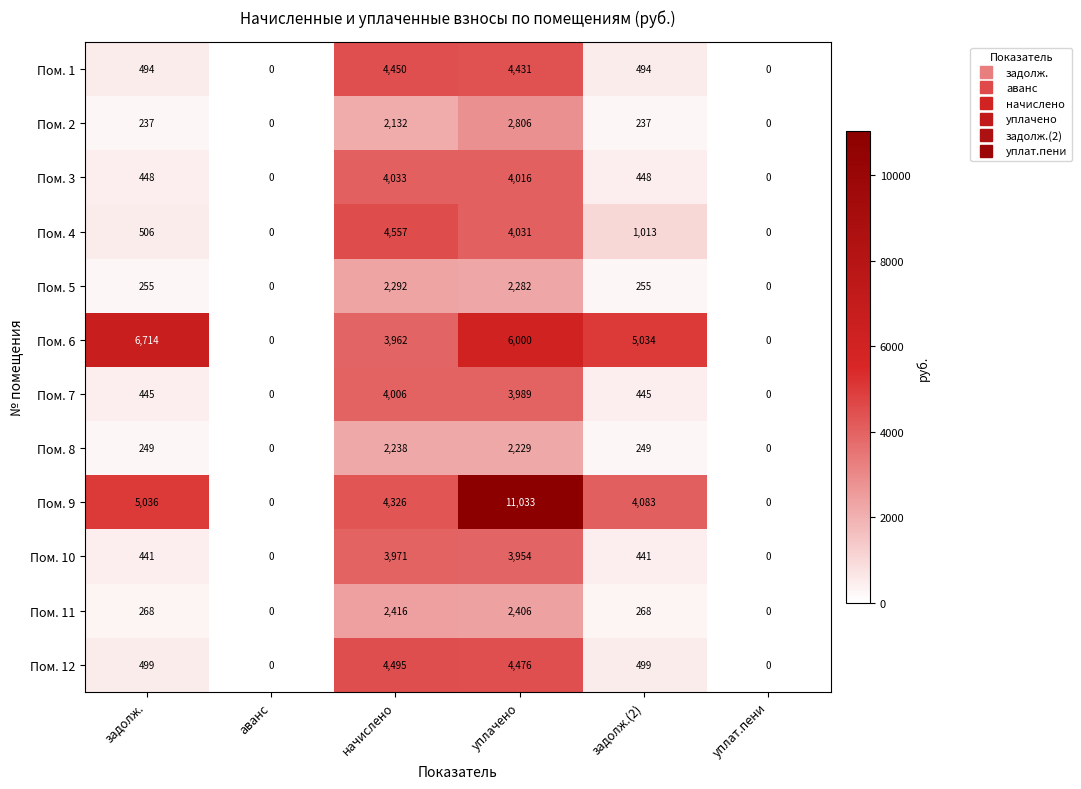

Where is Пом. 4 nearest to the value 2278?

задолж.(2)